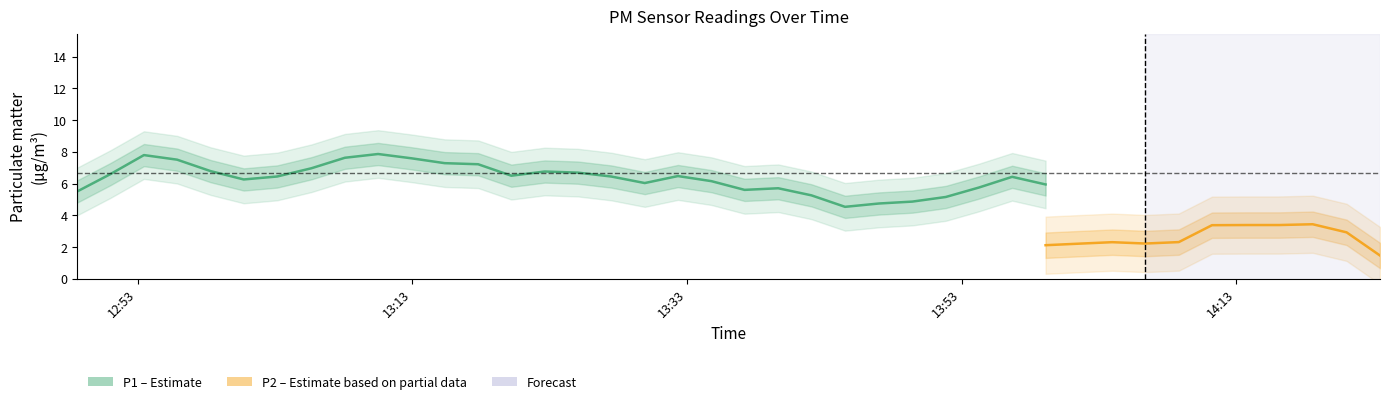

Is it true that P1 equals 10.7 at 32?

False